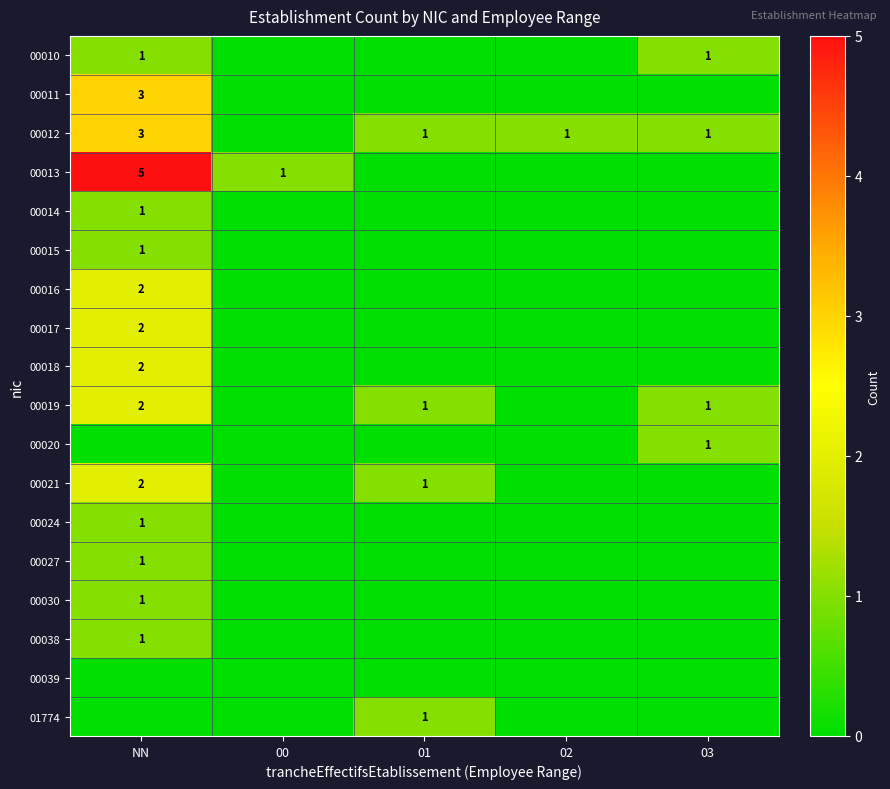

Is it true that 00038 equals 1 at NN?

True